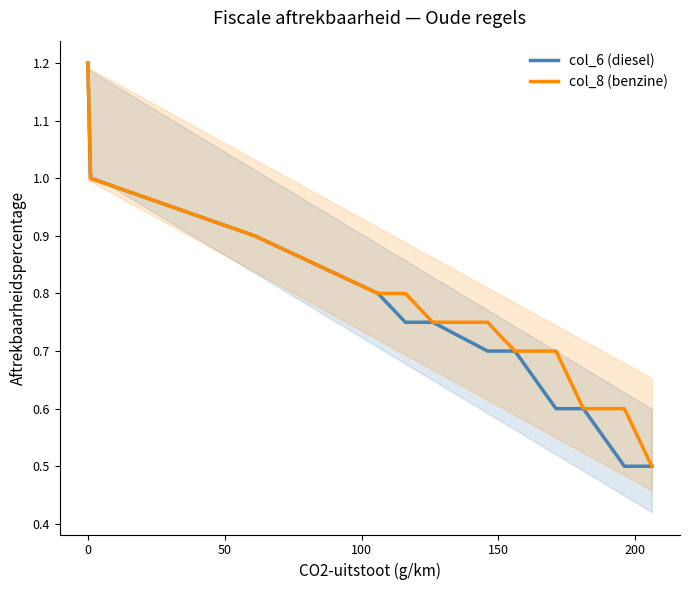

What is the maximum value for col_6 (diesel)?

1.2